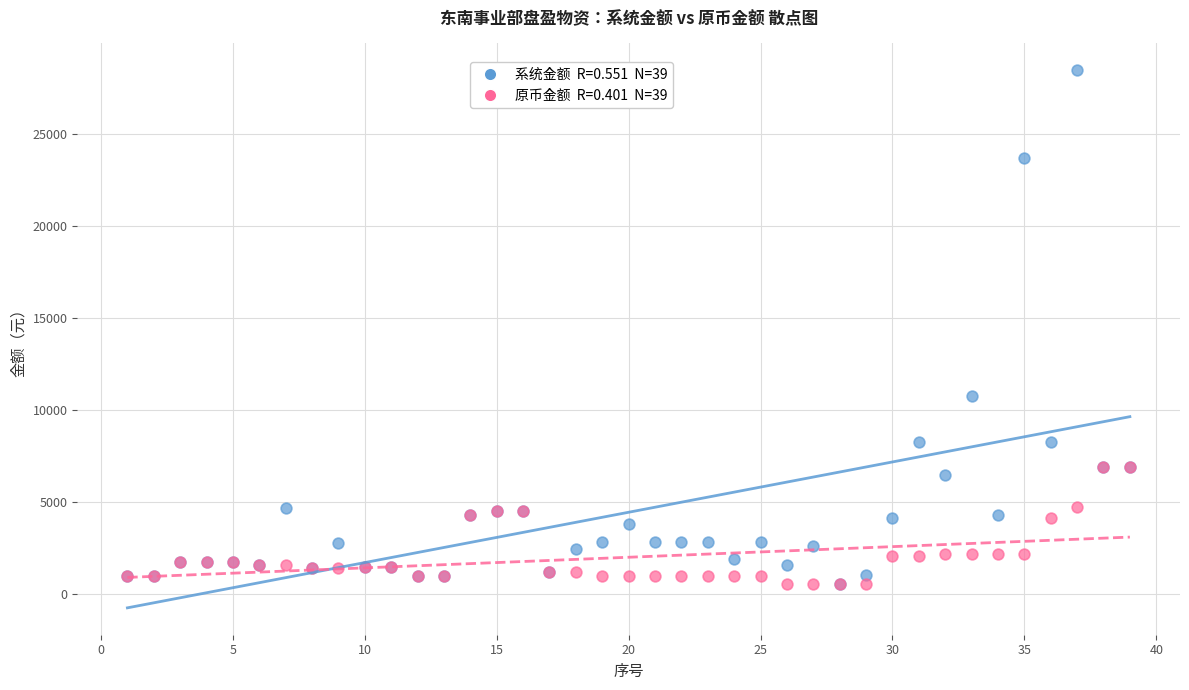

Across all series, what Y value is closest to 14482?

10775.9